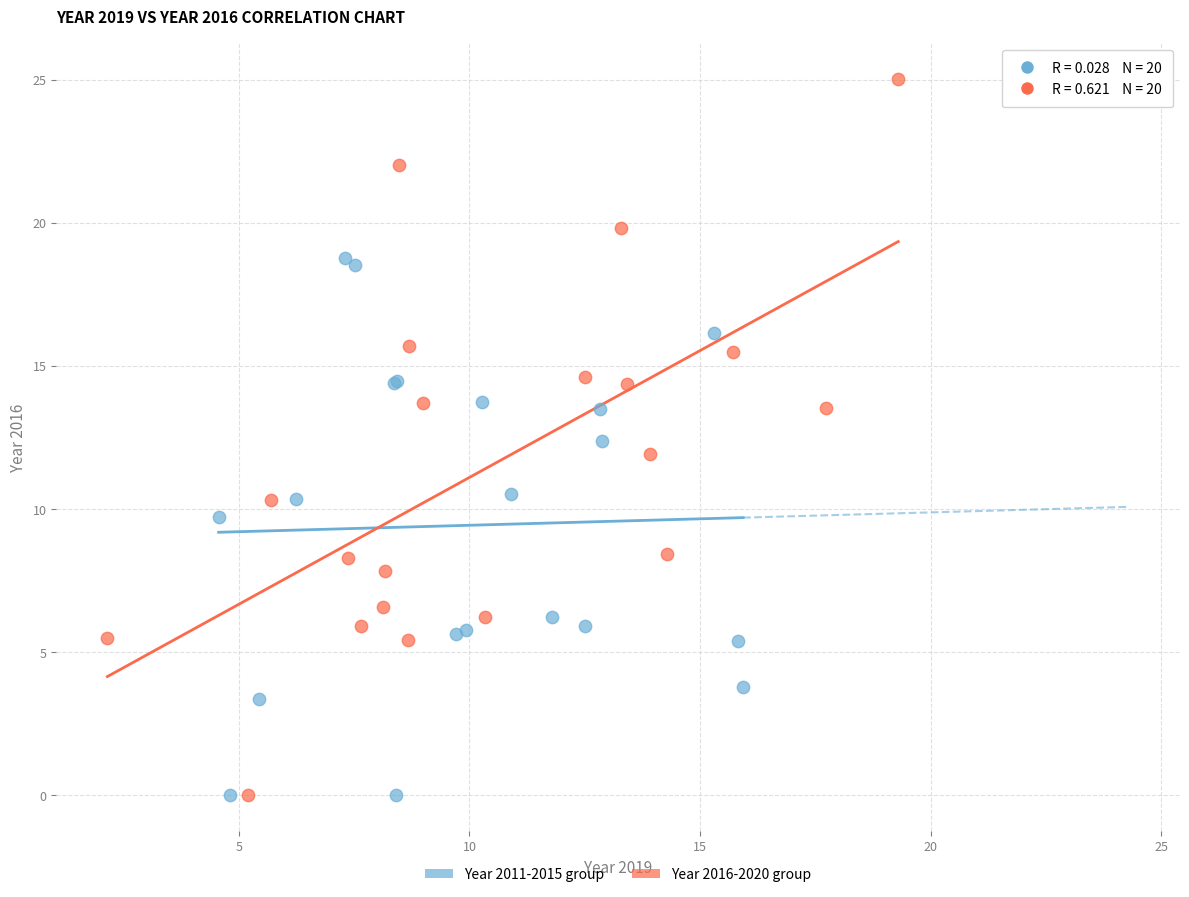

Which series reaches the maximum Y coordinate?

Year 2016-2020 group